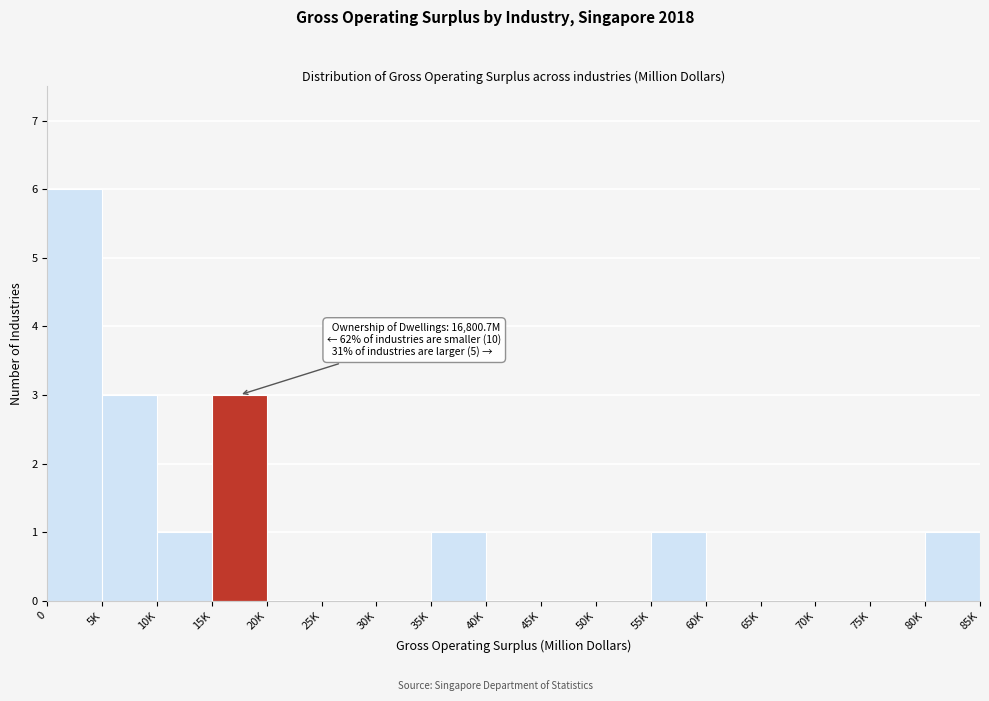

Reading left to right, list all the values displayed in this chart.

0=6	5K=3	10K=1	15K=3	20K=0	25K=0	30K=0	35K=1	40K=0	45K=0	50K=0	55K=1	60K=0	65K=0	70K=0	75K=0	80K=1